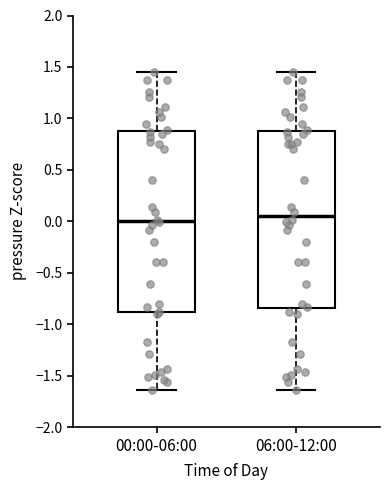

Reading left to right, transcribe this box plot: for each box, give where its median line is, the range the box spans, and where its two whiskers end, as read against the y-axis. The values are not printed on the chart, so give them approximately, as read against the axis.

00:00-06:00: median 0.00, box -0.90 to 0.85, whiskers -1.65 to 1.45
06:00-12:00: median 0.05, box -0.85 to 0.85, whiskers -1.65 to 1.45